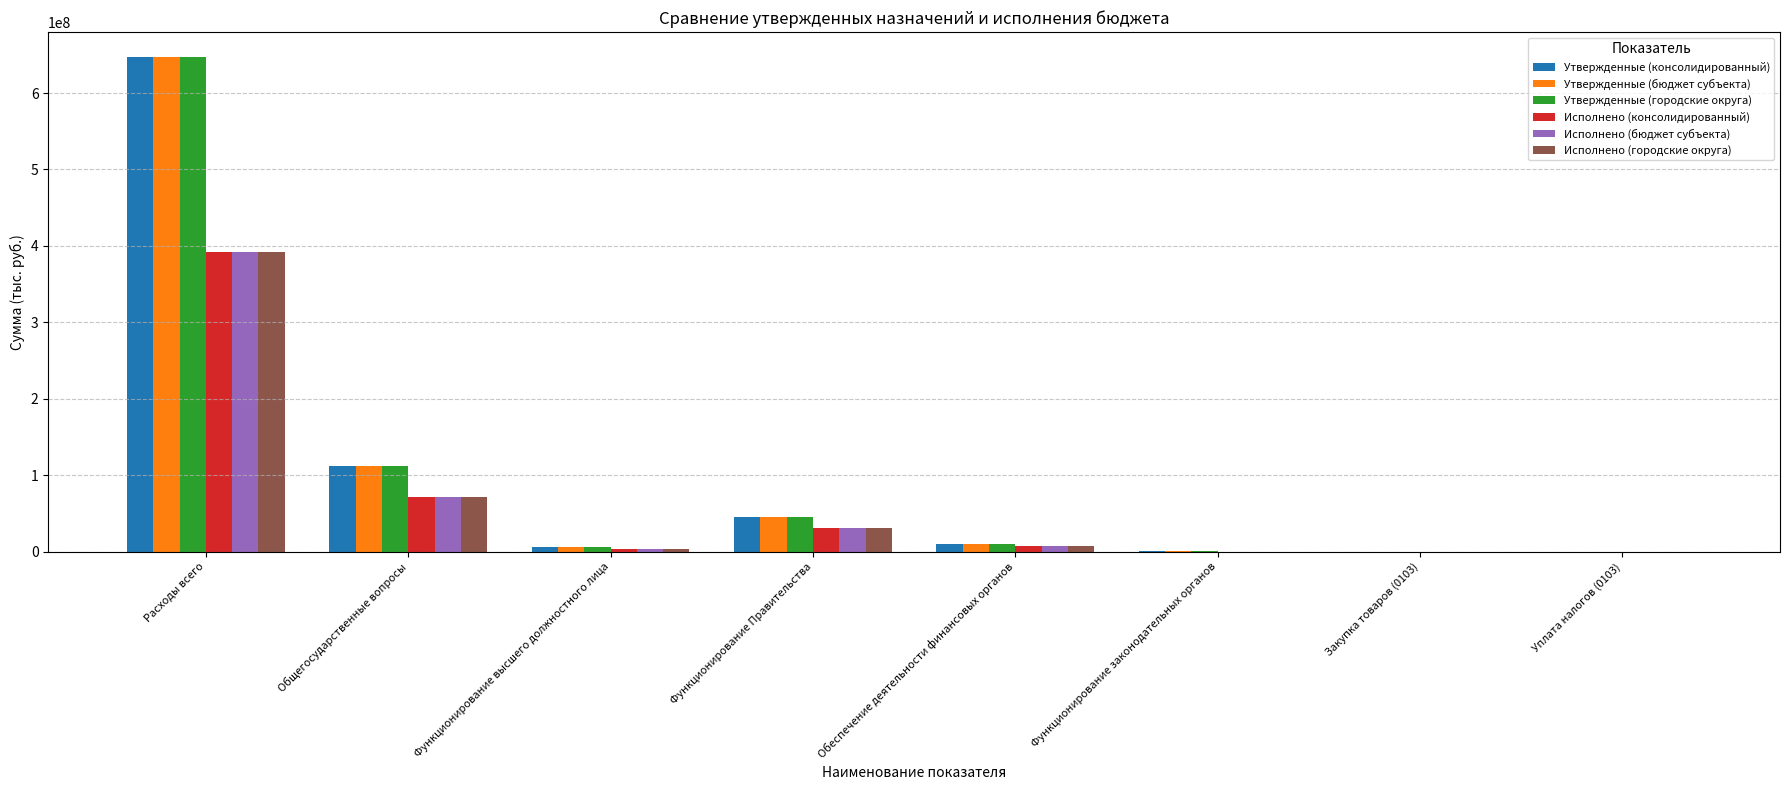

What is the sum of all Исполнено (консолидированный) values?

505535542.9